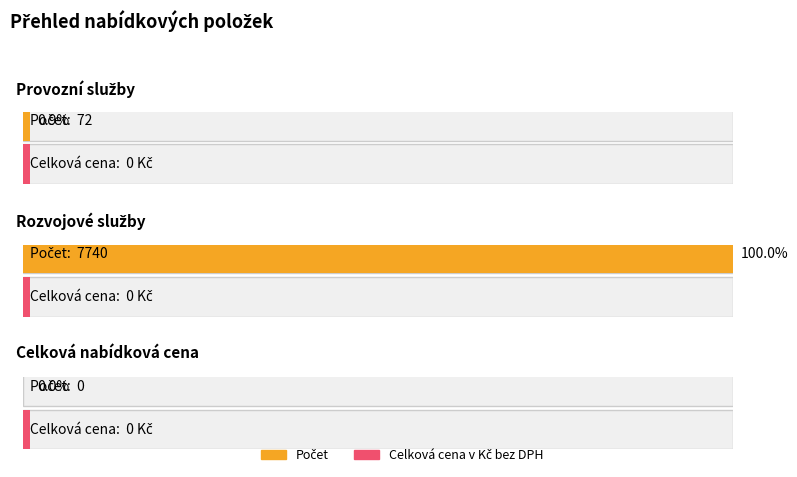

At Provozní služby, list the series in order from largest to smallest.

Počet, Celková cena v Kč bez DPH